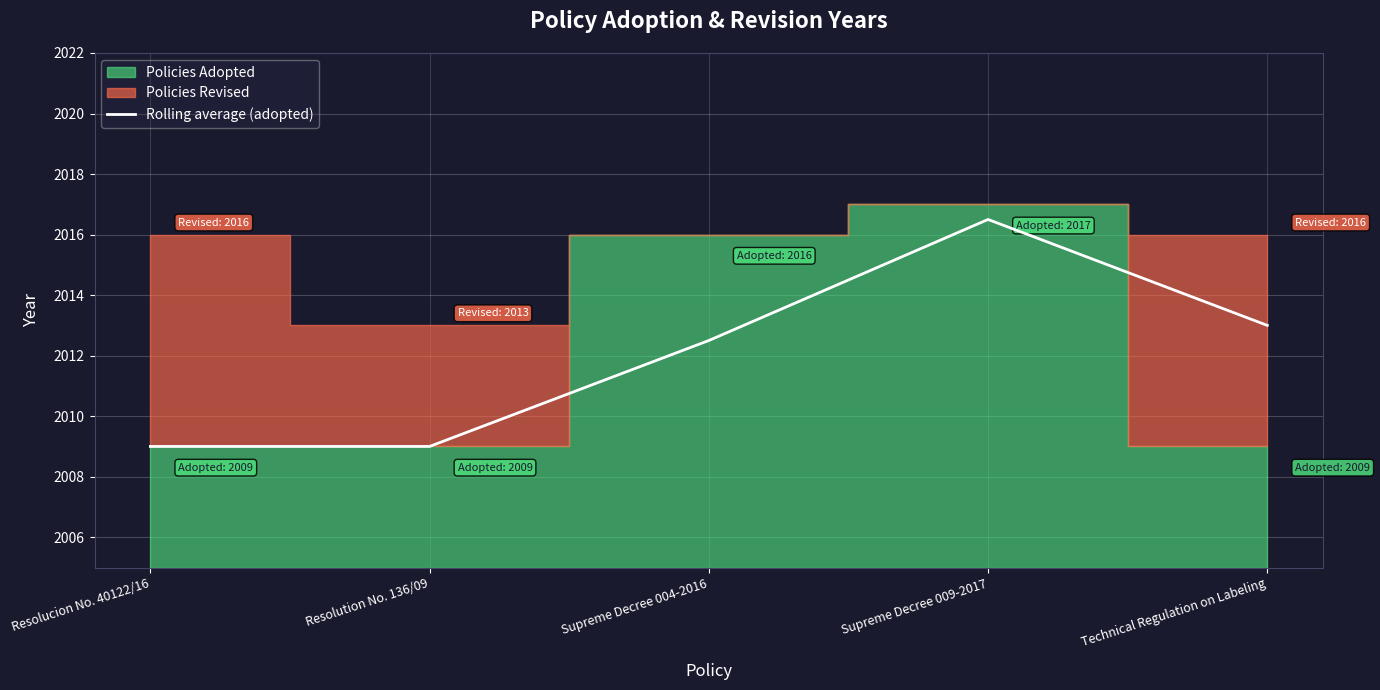

What is the lowest value of the Rolling average (adopted) series?

2009.0